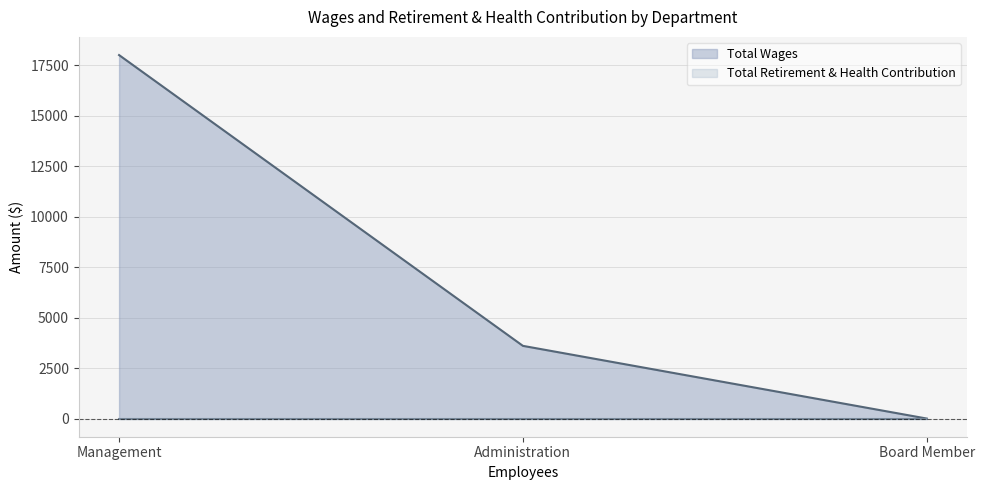

Reading left to right, what are all the values shown in this chart?

18000	3600	0